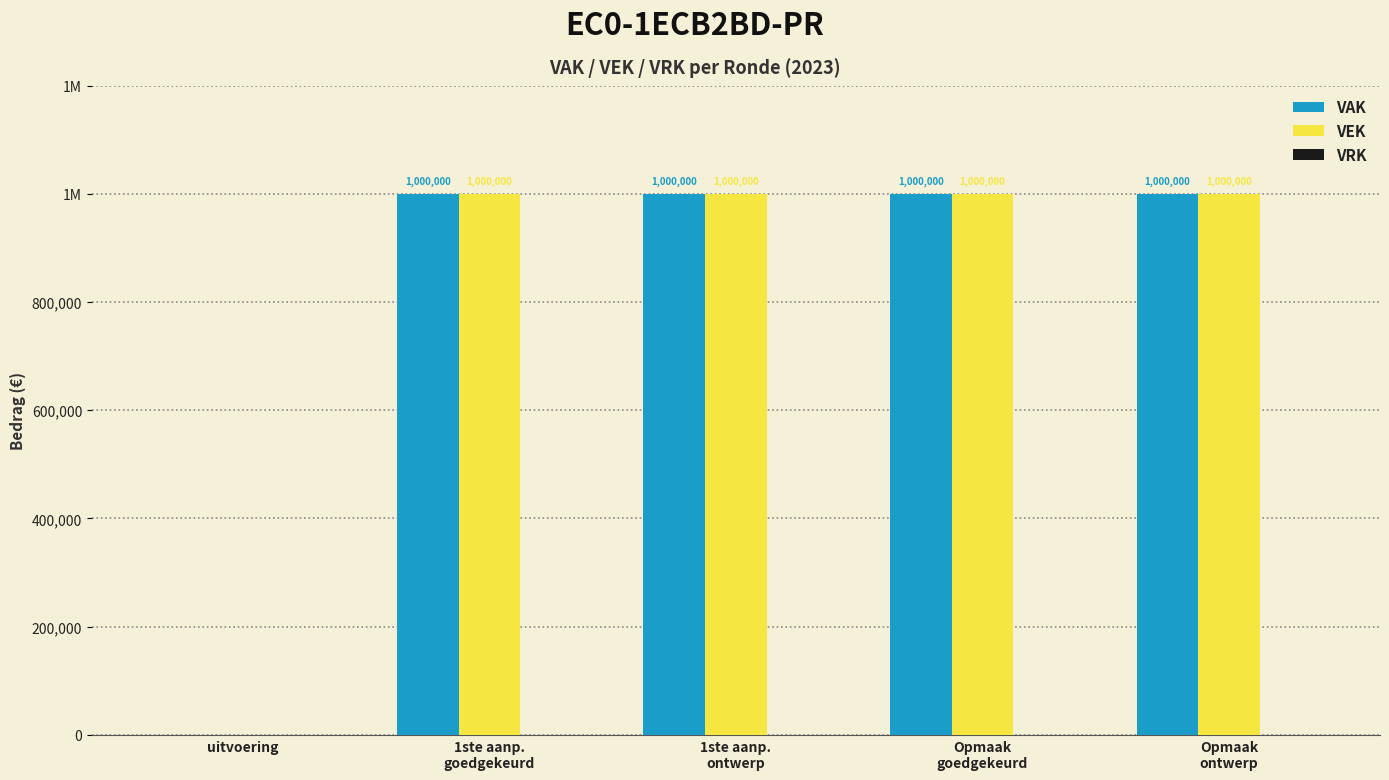

At which category is the sum across all series the highest?

1ste aanp.
goedgekeurd